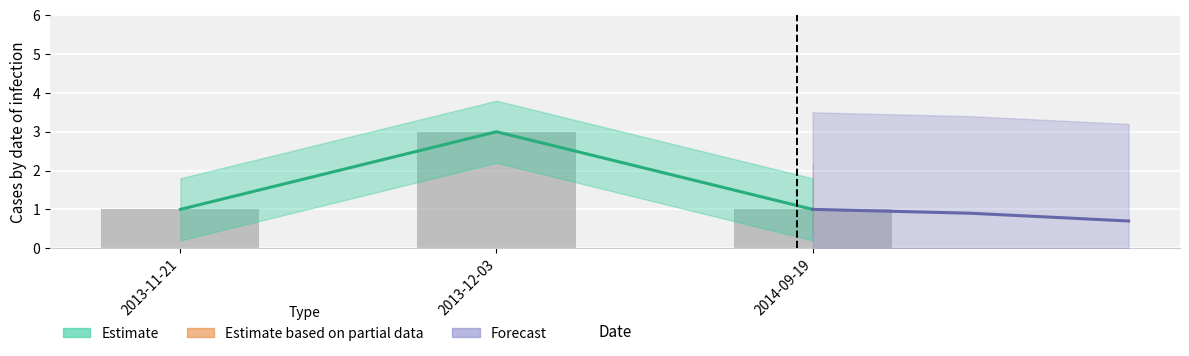

At which category does the chart reach its peak across all series?

2013-12-03